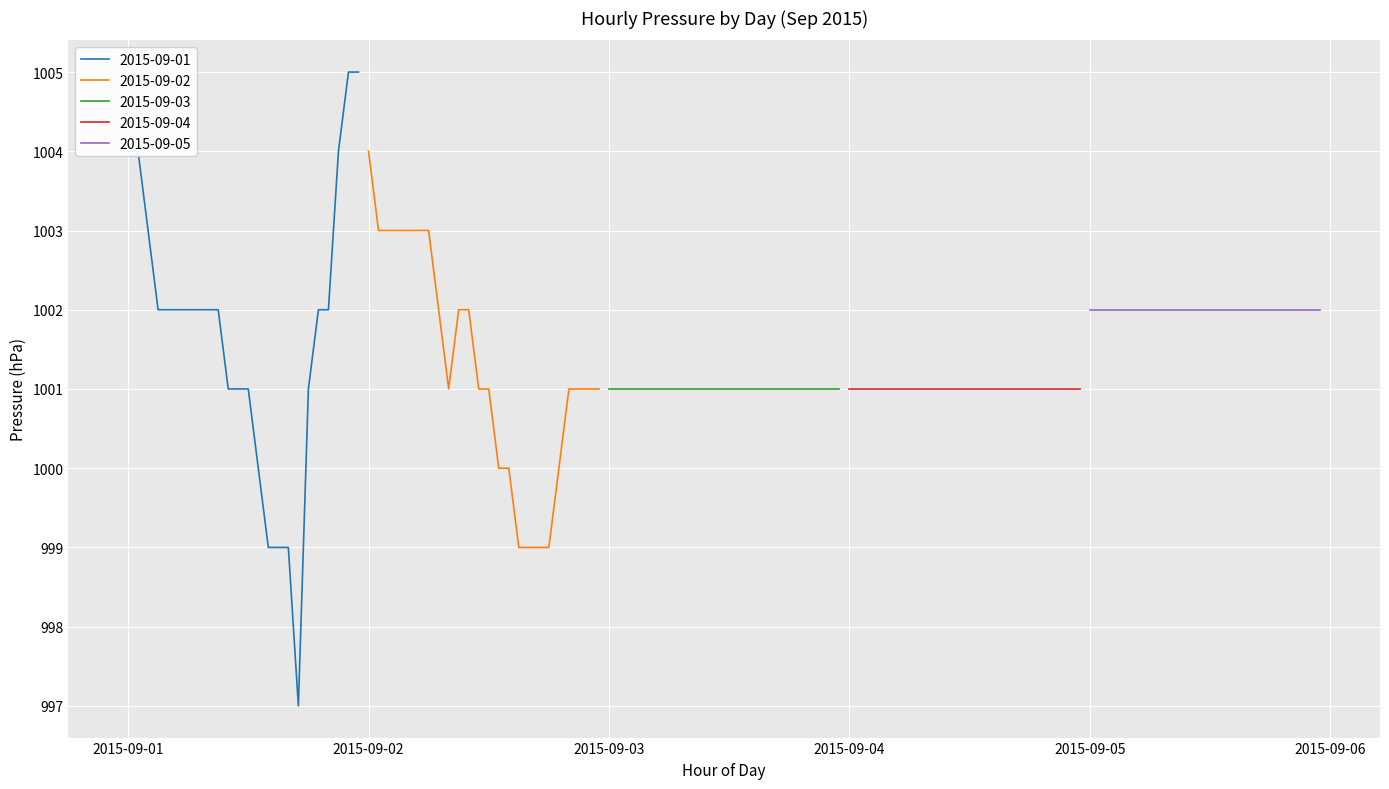

Where is 2015-09-04 nearest to the value 1001?

00:00